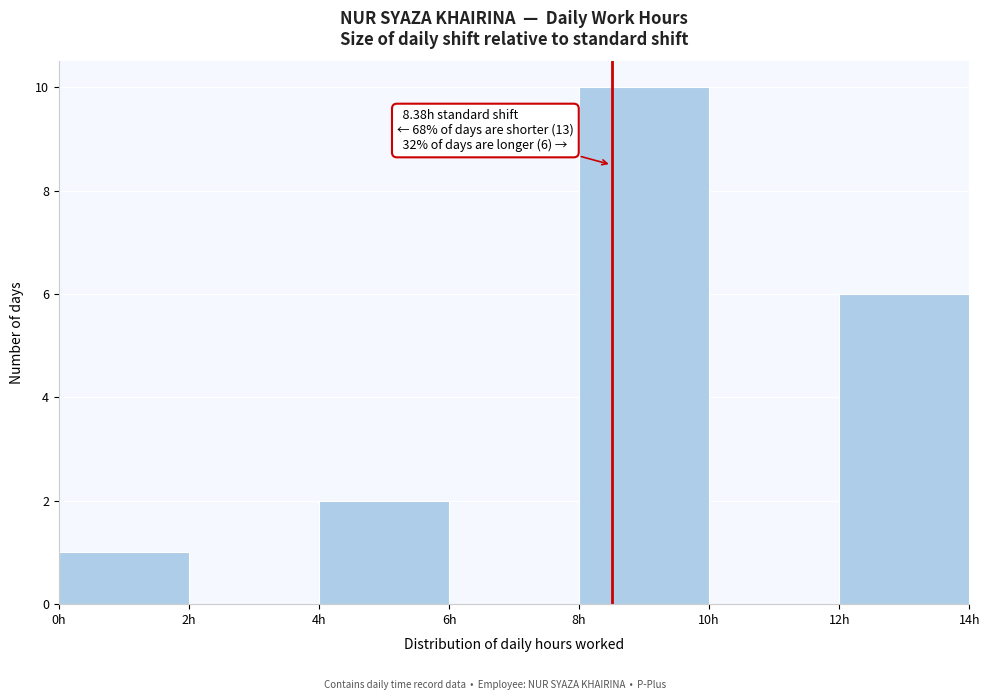

Over which range of the x-axis is the bar tallest?

8 to 10